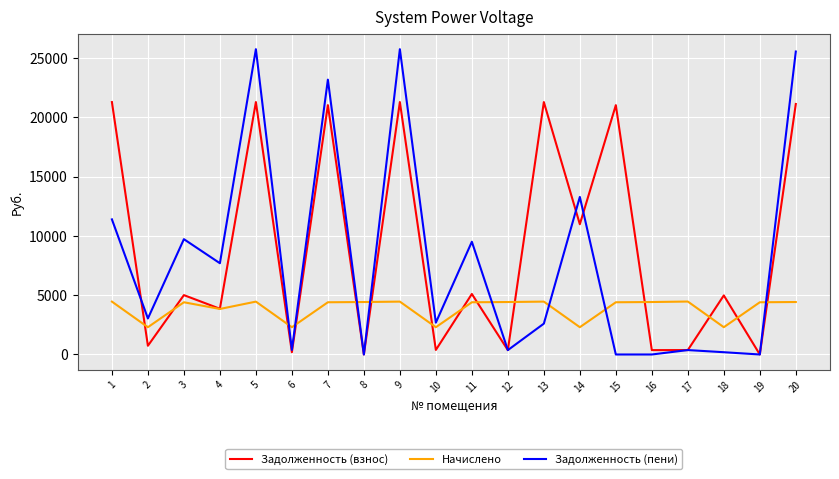

At which category does Задолженность (пени) reach its first local valley?

2